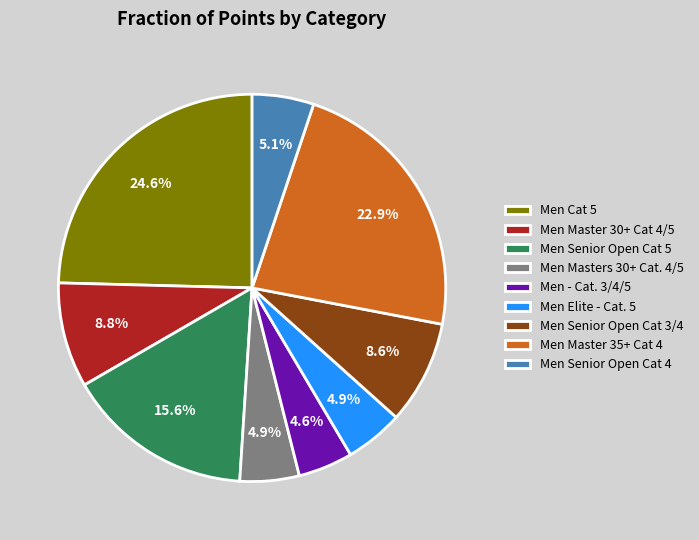

To the nearest percent, what is the combined percentage of Men Senior Open Cat 3/4 and Men Senior Open Cat 4?

14%